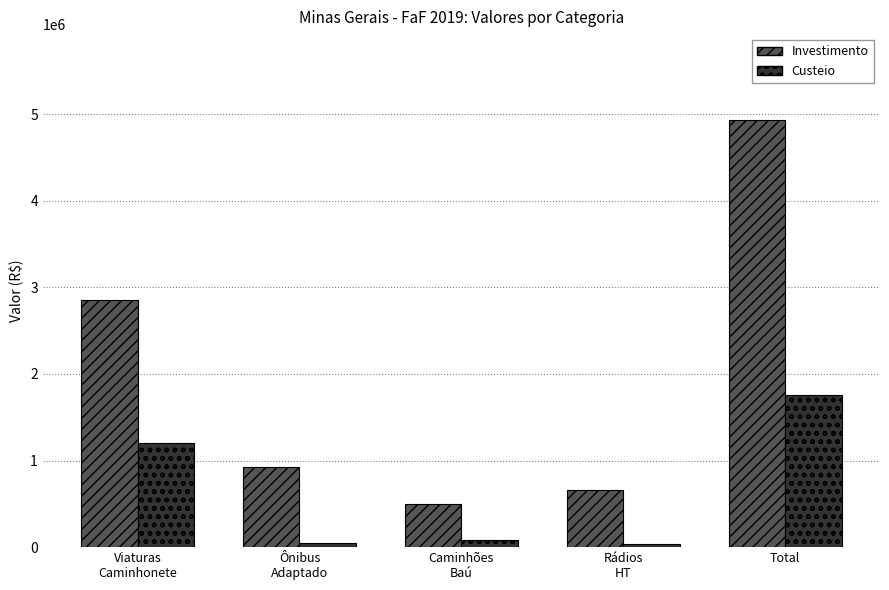

What is the sum of the Custeio values at Viaturas
Caminhonete and Ônibus
Adaptado?

1247357.4